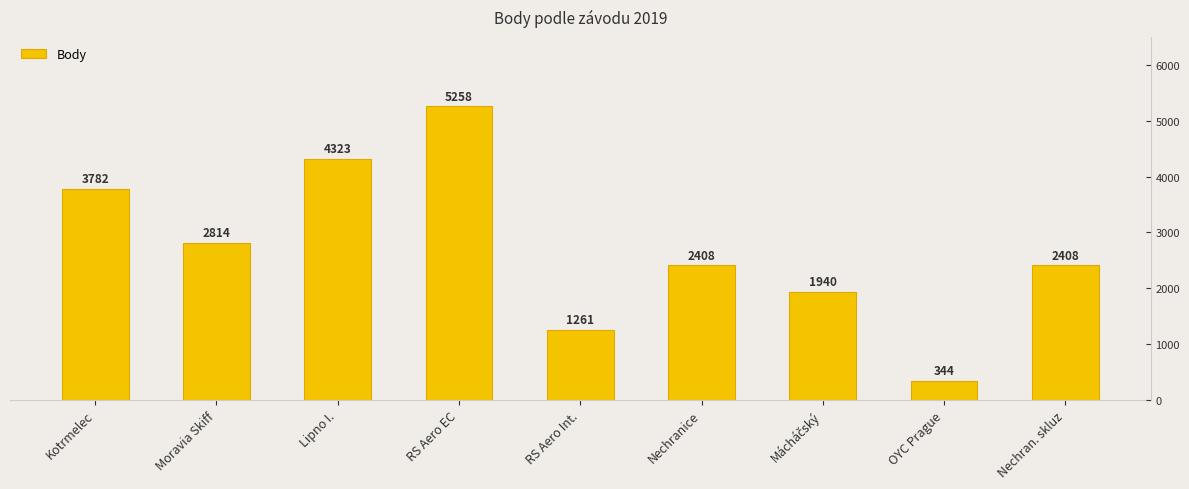

Reading left to right, list all the values displayed in this chart.

Kotrmelec=3782	Moravia Skiff=2814	Lipno I.=4323	RS Aero EC=5258	RS Aero Int.=1261	Nechranice=2408	Mácháčský=1940	OYC Prague=344	Nechran. skluz=2408